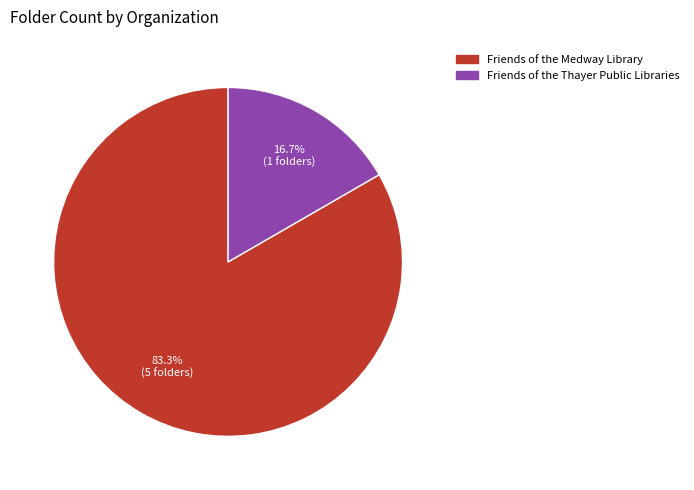

Rank the categories by value from lowest to highest.

Friends of the Thayer Public Libraries, Friends of the Medway Library